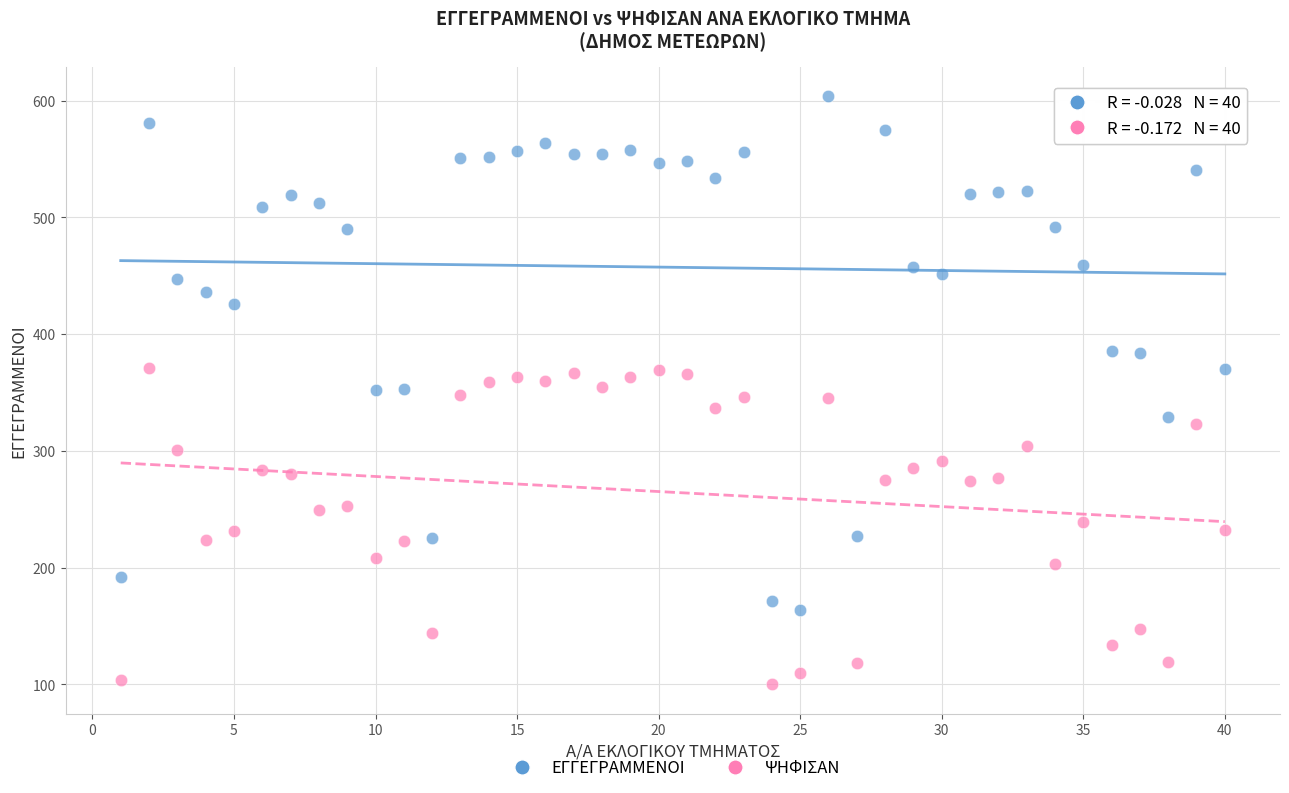

Across all data points, what is the range of X values (max minus min)?

39